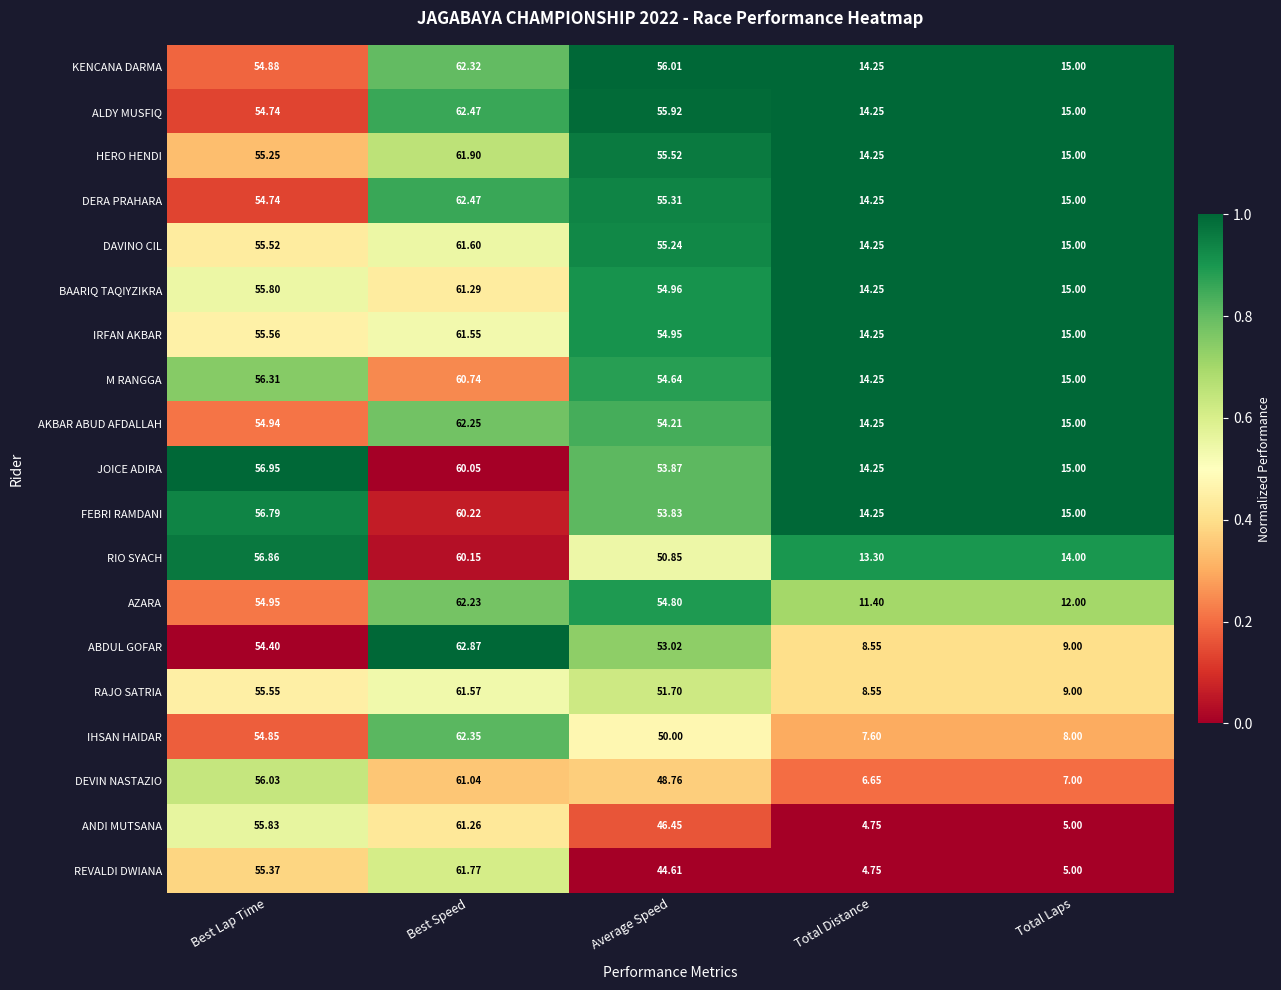

At which label is RAJO SATRIA closest to 35?

Average Speed